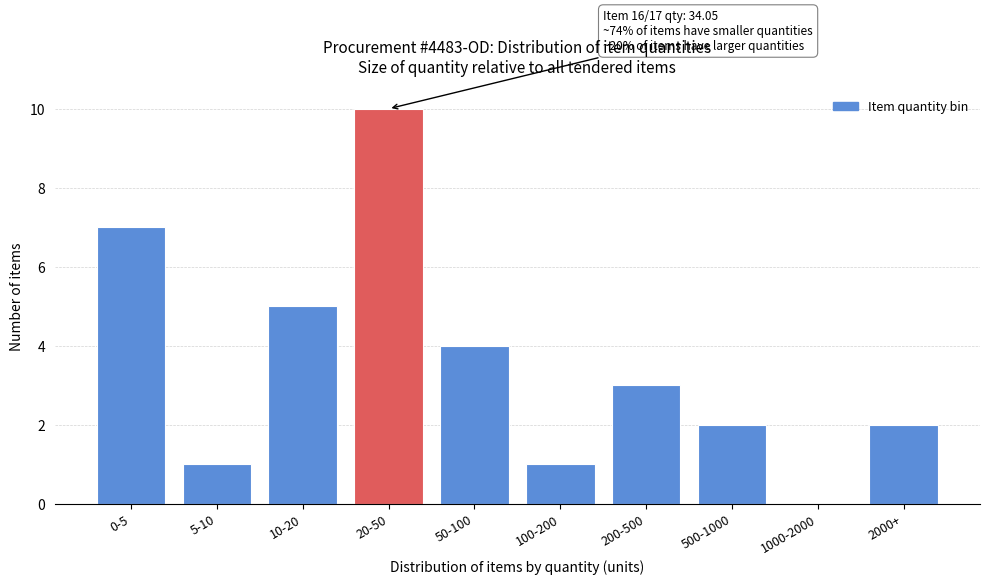

Reading left to right, what are all the values shown in this chart?

0-5=7	5-10=1	10-20=5	20-50=10	50-100=4	100-200=1	200-500=3	500-1000=2	1000-2000=0	2000+=2